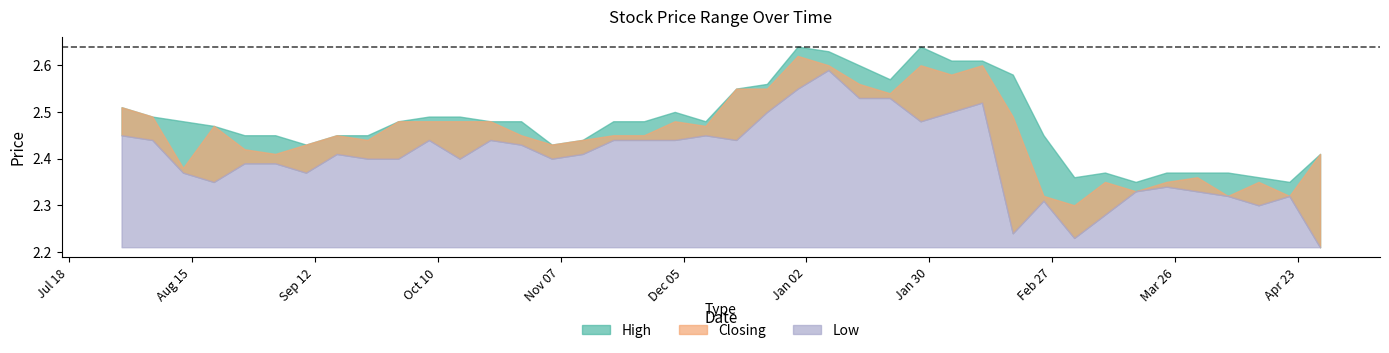

Count the Low values in the range 2 to 3.

40